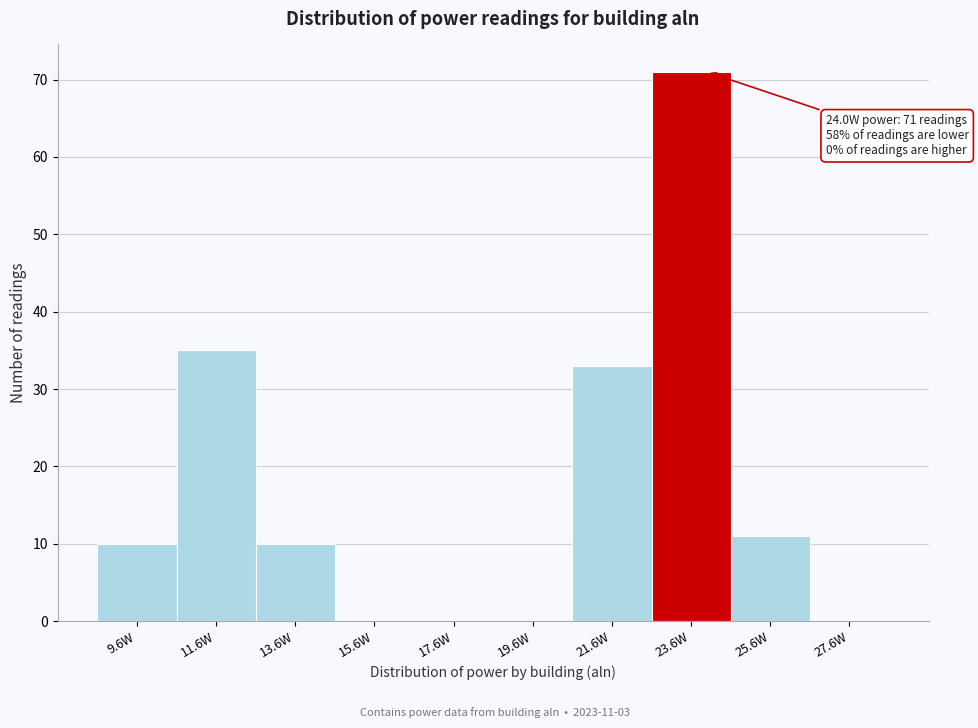

Over which range of the x-axis is the bar tallest?

22.6 to 24.6